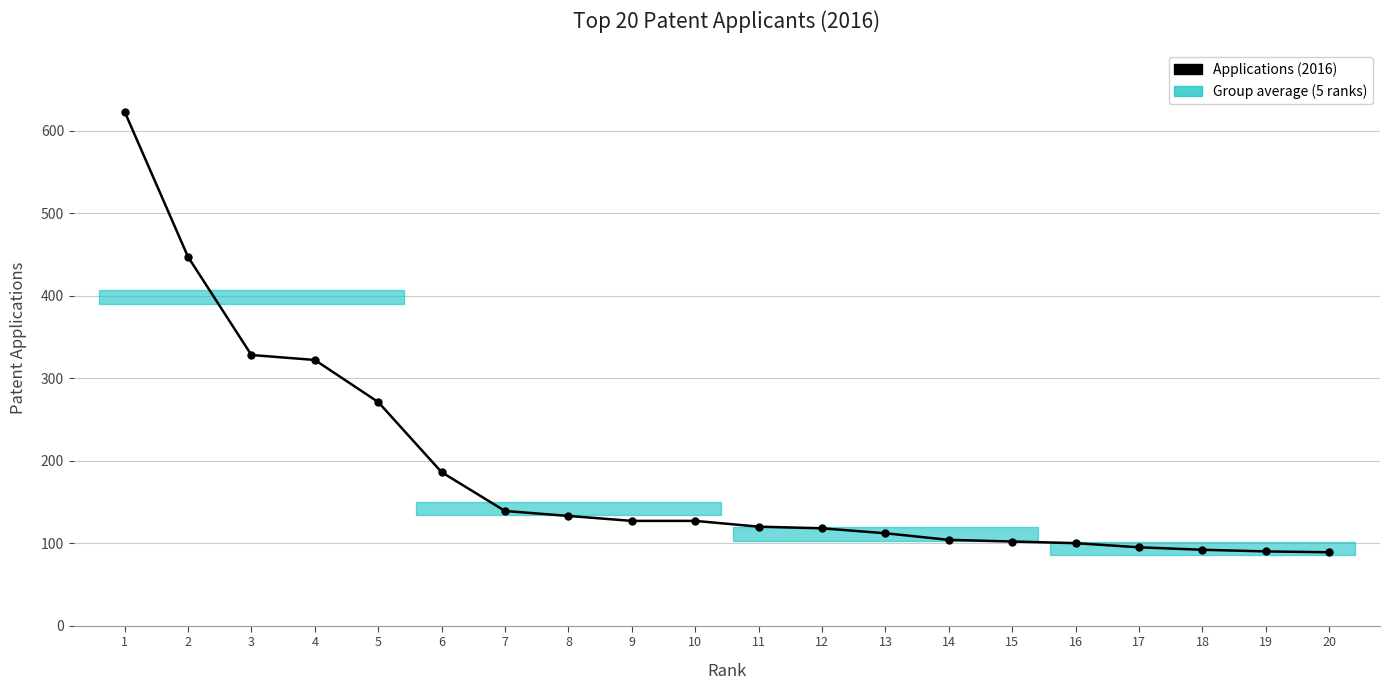

Reading left to right, extract all data points from this chart.

1=623	2=447	3=328	4=322	5=271	6=186	7=139	8=133	9=127	10=127	11=120	12=118	13=112	14=104	15=102	16=100	17=95	18=92	19=90	20=89